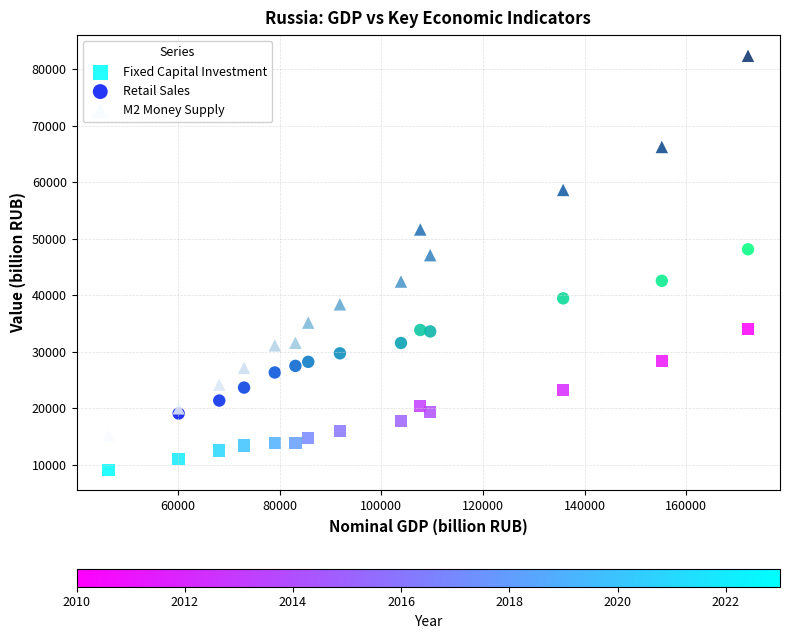

Which series contains the lowest Y value?

Fixed Capital Investment